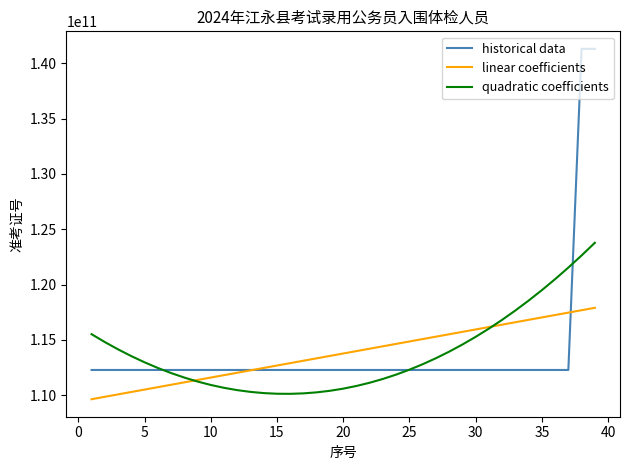

List the series in order of their peak value, highest first.

historical data, quadratic coefficients, linear coefficients